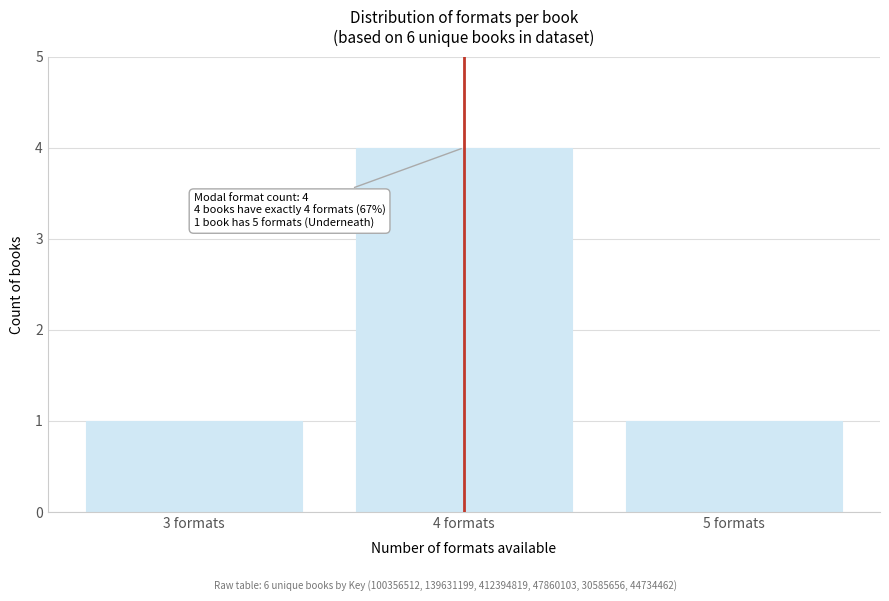

Reading left to right, transcribe all the data shown in this chart.

1	4	1